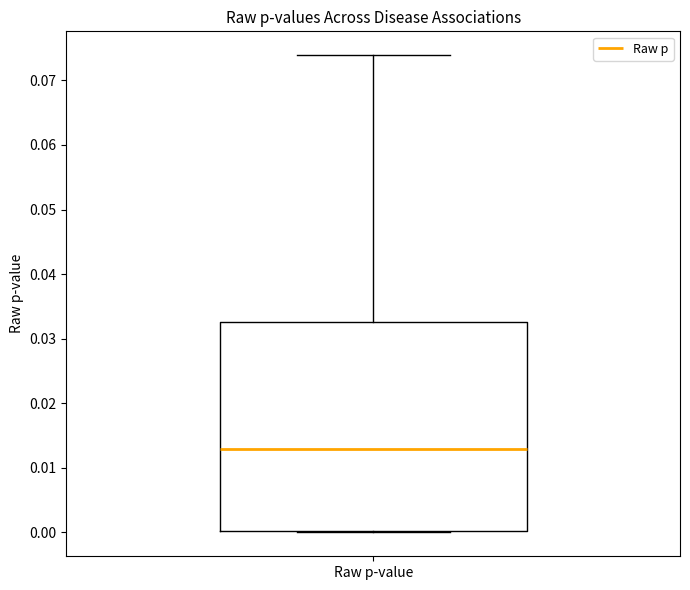

Read this box plot against the y-axis: the position of the median line, the range covered by the box, and the ends of both whiskers. The values are not printed on the chart, so give them approximately, as read against the axis.

median 0.013, box 0.000 to 0.033, whiskers 0.000 to 0.074